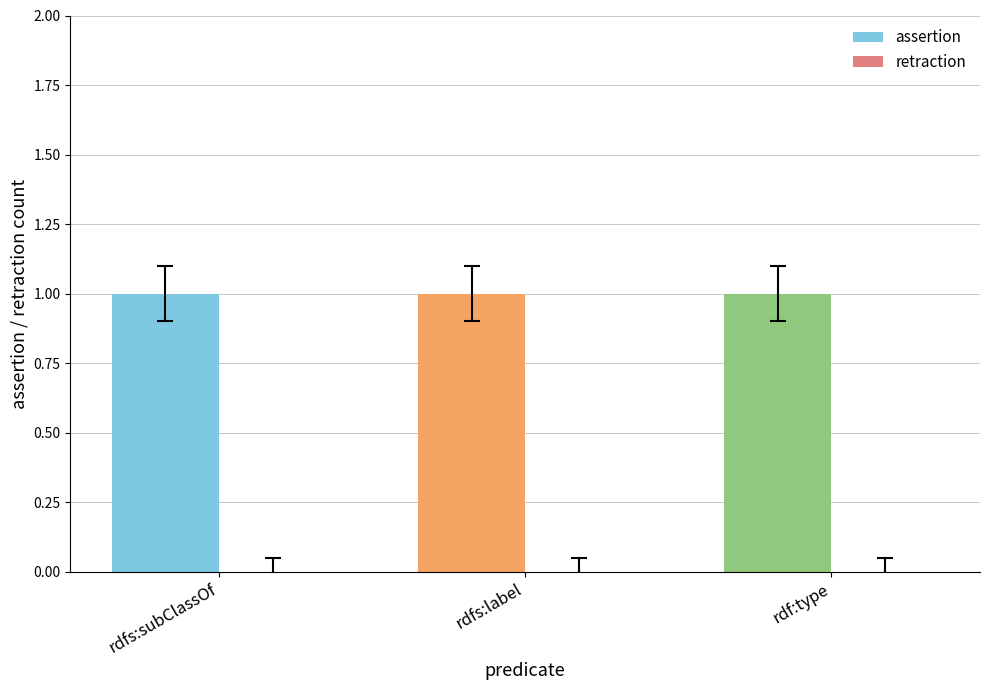

Reading left to right, what are all the values shown in this chart?

assertion: 1	1	1
retraction: 0	0	0